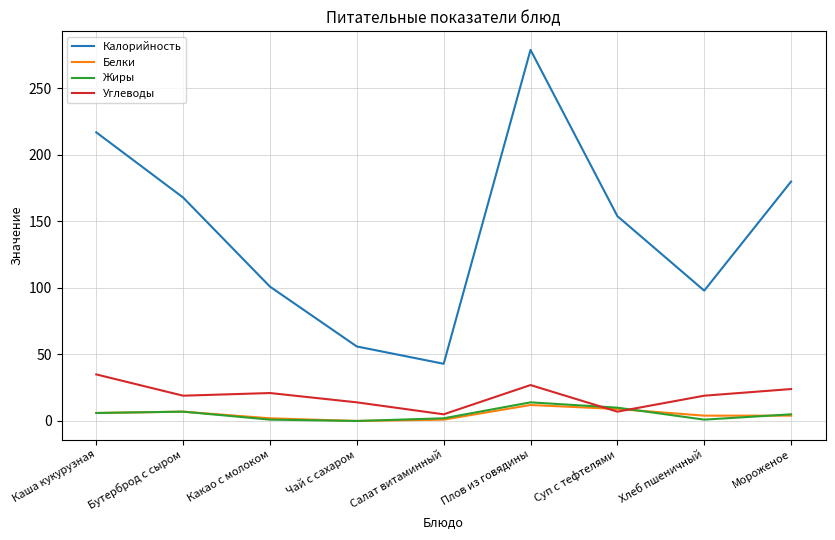

True or false: Калорийность and Углеводы cross at least once.

False